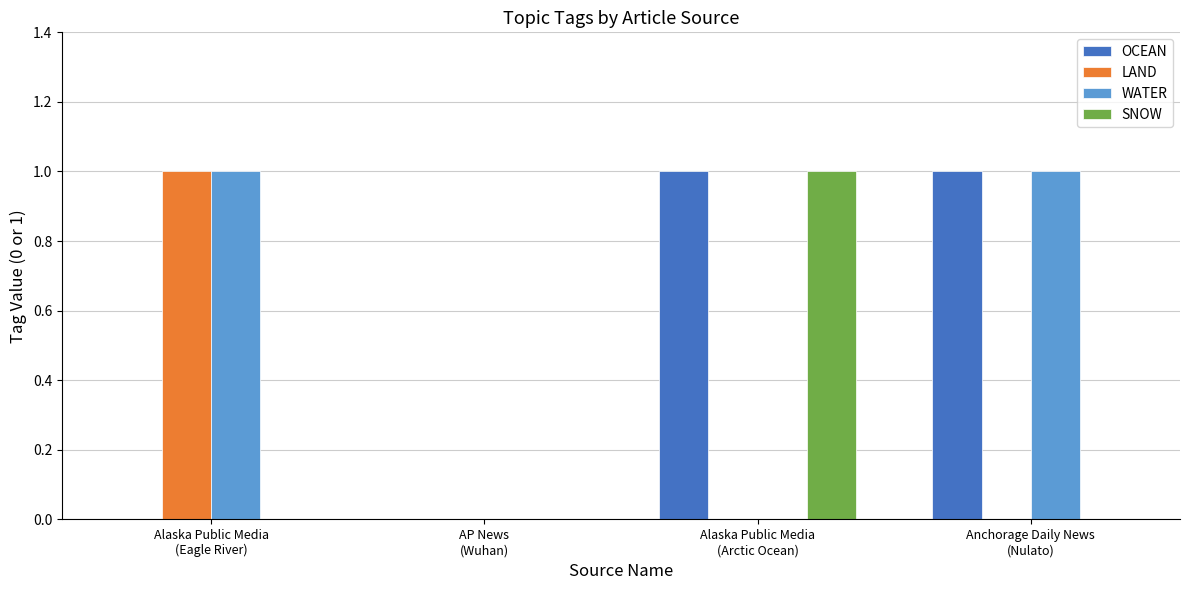

Reading left to right, what are all the values shown in this chart?

OCEAN: 0	0	1	1
LAND: 1	0	0	0
WATER: 1	0	0	1
SNOW: 0	0	1	0